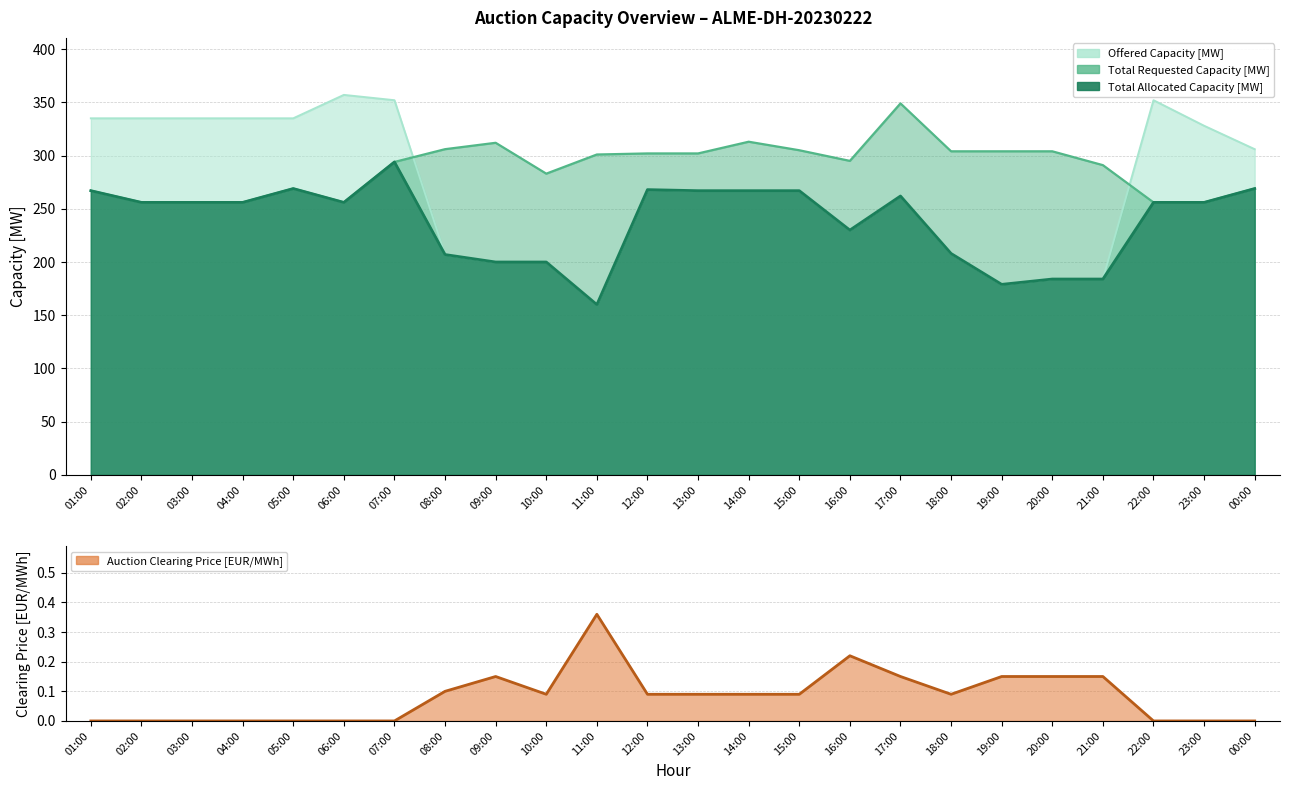

Where is the first local minimum?

10:00